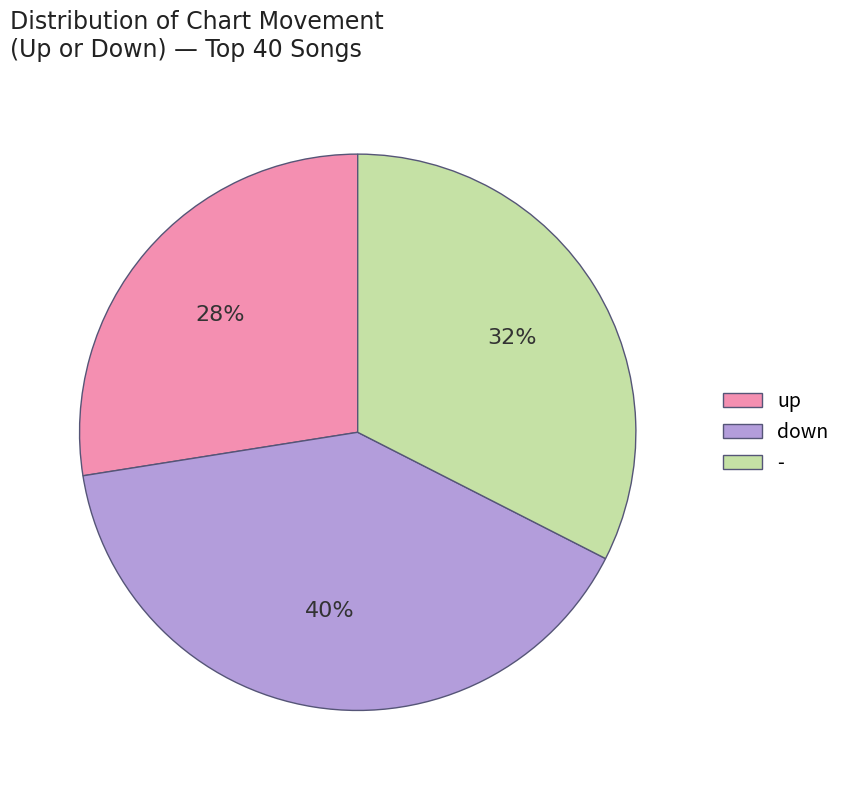

Approximately how many times larger is the value at down compared to -?

1.2